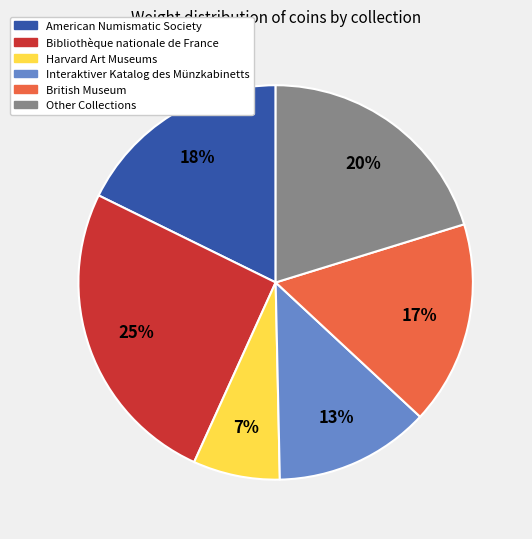

What percentage is the British Museum slice, to the nearest percent?

17%